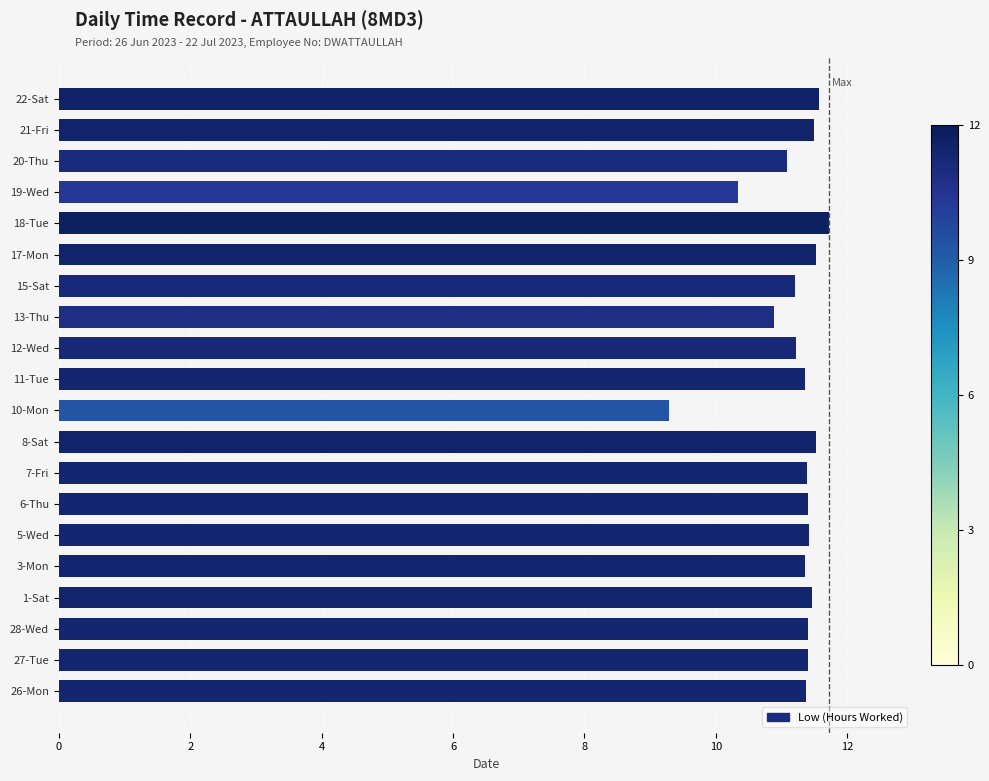

Where is the data nearest to the value 10?

19-Wed